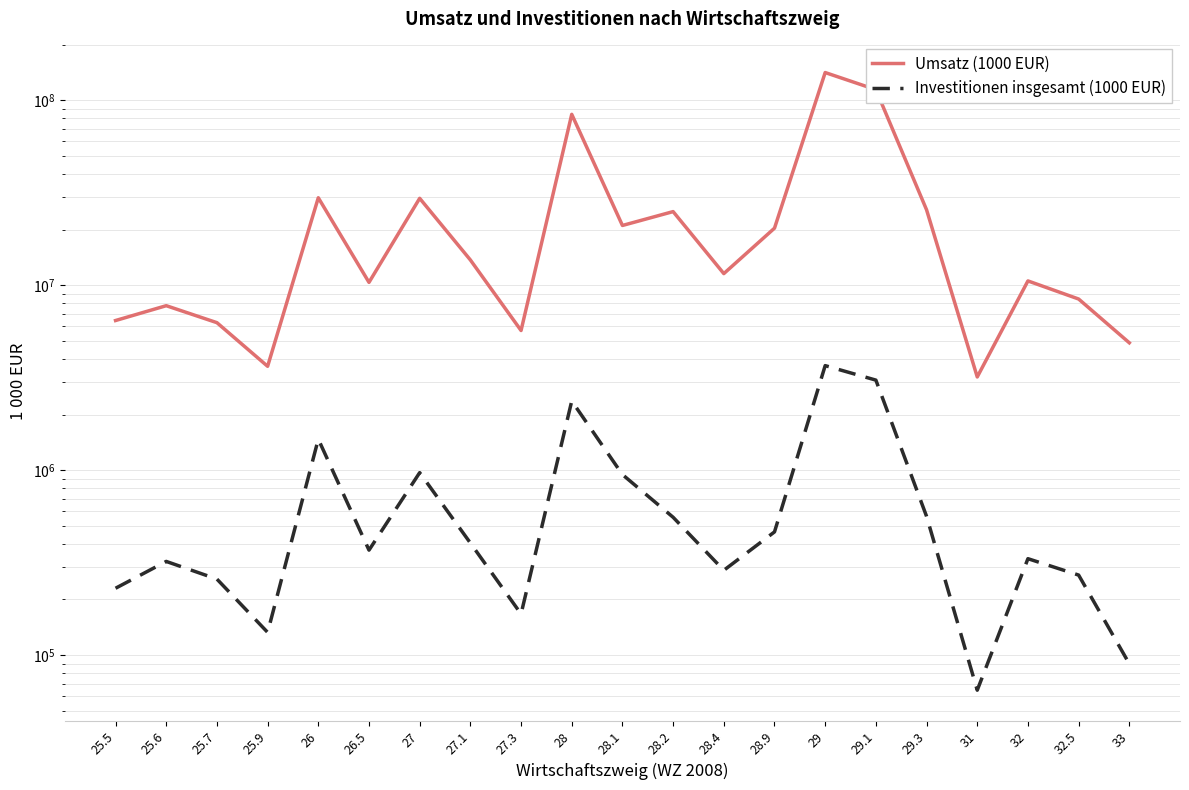

Reading right to left, list all the values displayed in this chart.

Umsatz (1000 EUR): 4884410	8425608	10556367	3193074	25591509	114234055	141352283	20359478	11561305	25022741	21053313	84018117	5693555	13705331	29523526	10366077	29728964	3645449	6276239	7754164	6446200
Investitionen insgesamt (1000 EUR): 89727	270895	332194	64603	562850	3069602	3675995	463761	287442	556305	946737	2366557	166931	403842	969956	369503	1471226	132756	257672	321059	229900